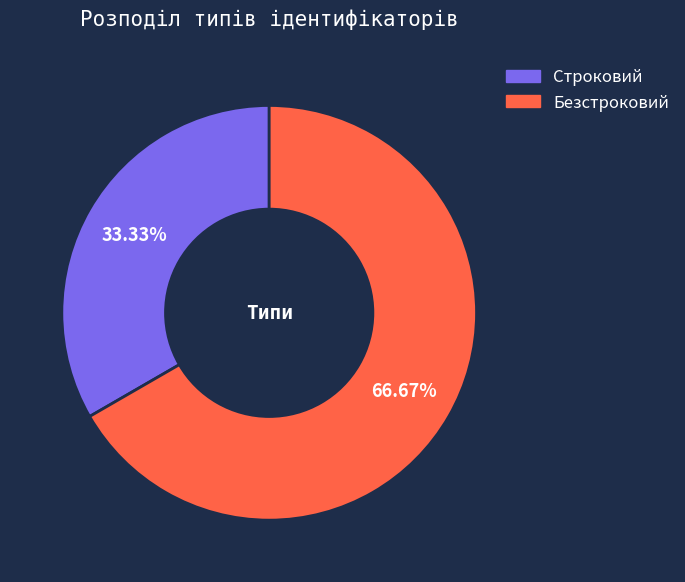

To the nearest percent, what portion does Безстроковий represent?

67%